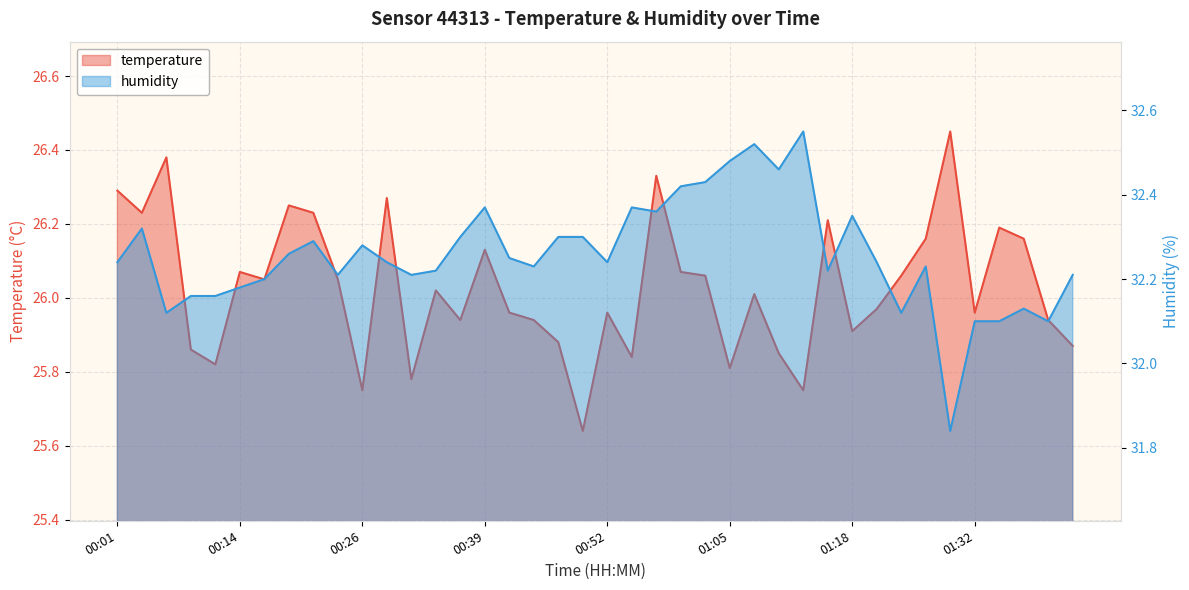

Where is humidity nearest to the value 32?

01:32